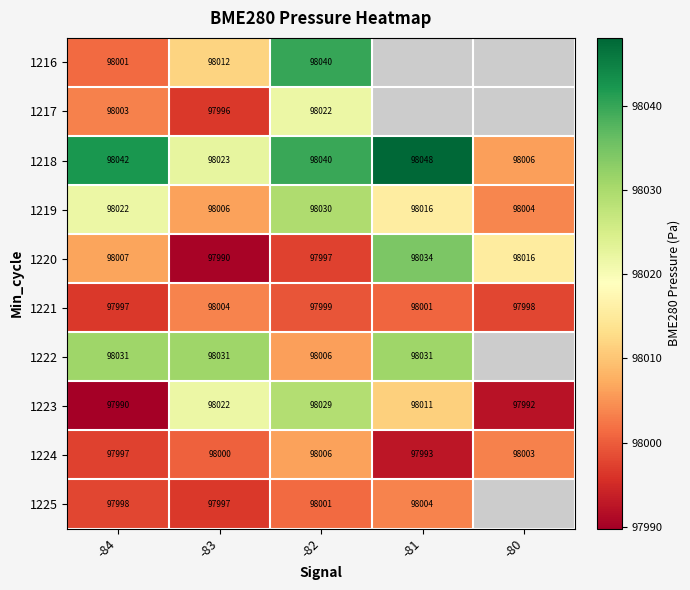

Is the value of 1218 at -83 greater than the value of 1221 at -84?

Yes